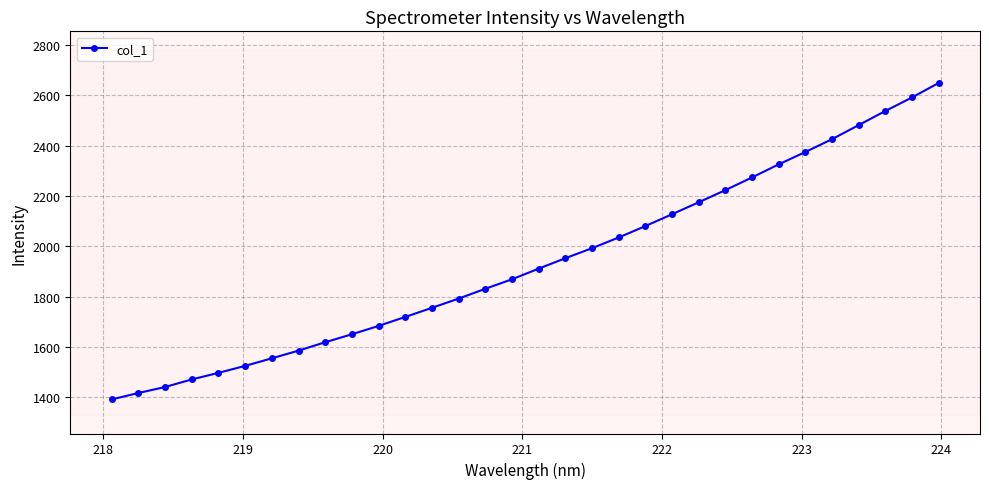

Reading left to right, what are all the values shown in this chart?

1392.4	1417.7	1441.6	1471.7	1497.8	1525.5	1555.5	1586.0	1619.5	1651.0	1684.3	1719.9	1756.1	1792.7	1831.7	1869.3	1911.7	1953.0	1992.8	2035.3	2080.6	2127.6	2175.1	2223.3	2273.7	2325.7	2374.7	2425.6	2481.4	2537.4	2591.1	2648.6